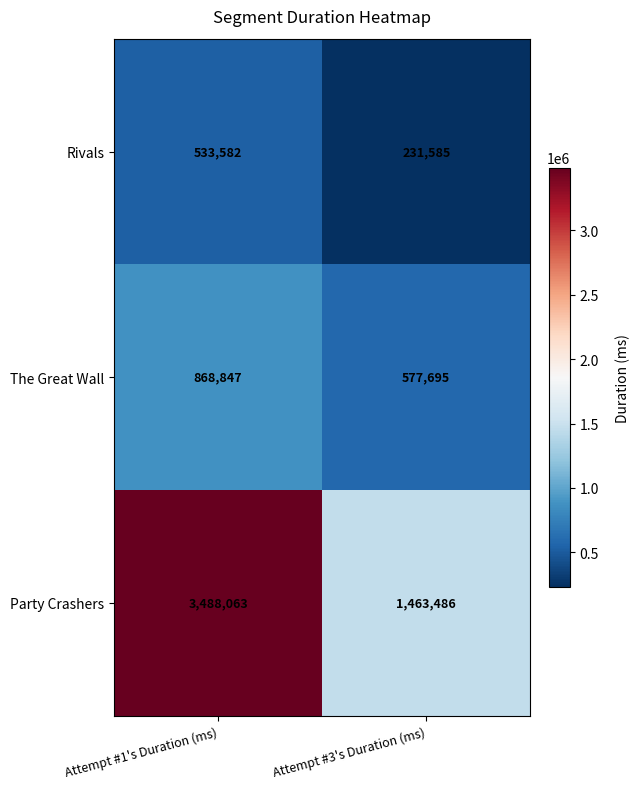

What is the sum of the Rivals values at Attempt #3's Duration (ms) and Attempt #1's Duration (ms)?

765167